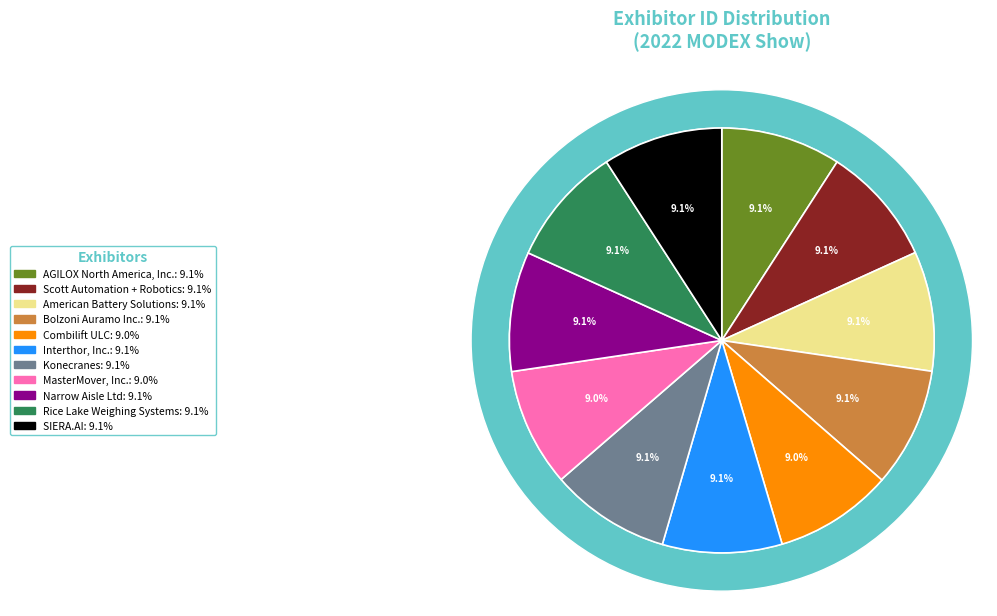

Which slice is the smallest?

Combilift ULC